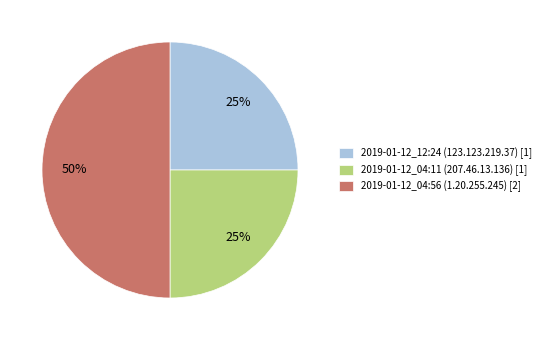

Count the number of slices in the pie.

3